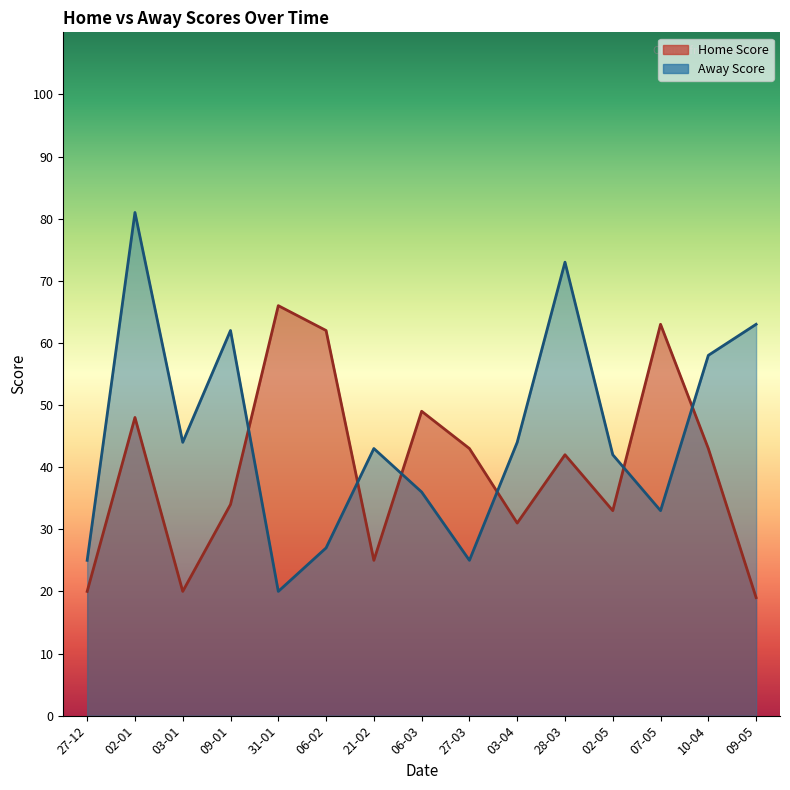

Reading left to right, list all the values displayed in this chart.

Home Score: 27-12=20	02-01=48	03-01=20	09-01=34	31-01=66	06-02=62	21-02=25	06-03=49	27-03=43	03-04=31	28-03=42	02-05=33	07-05=63	10-04=43	09-05=19
Away Score: 27-12=25	02-01=81	03-01=44	09-01=62	31-01=20	06-02=27	21-02=43	06-03=36	27-03=25	03-04=44	28-03=73	02-05=42	07-05=33	10-04=58	09-05=63